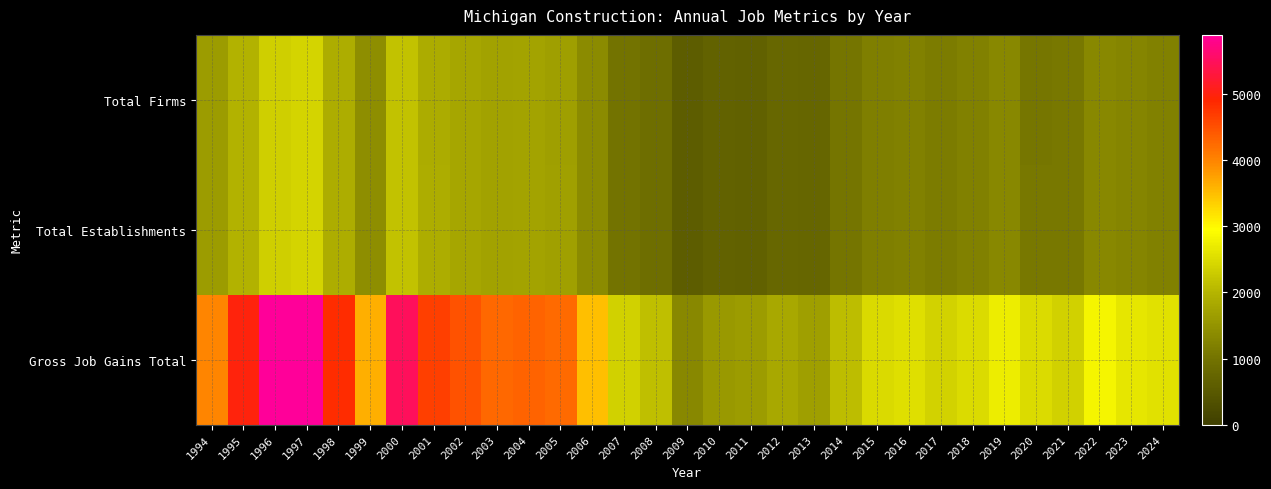

Between 2021 and 1995, which is larger?

1995